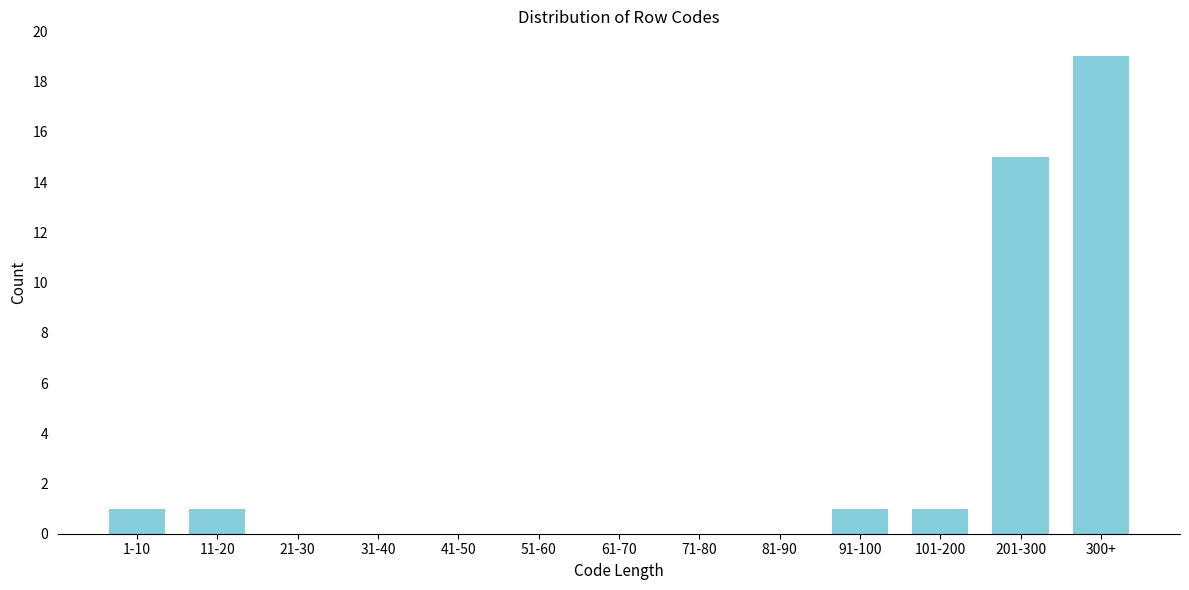

Reading left to right, what are all the values shown in this chart?

1-10=1	11-20=1	21-30=0	31-40=0	41-50=0	51-60=0	61-70=0	71-80=0	81-90=0	91-100=1	101-200=1	201-300=15	300+=19